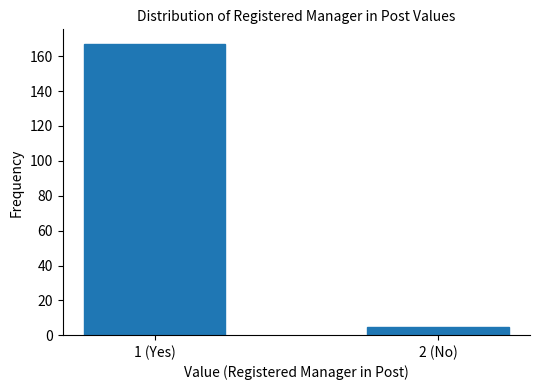

Reading right to left, list all the values displayed in this chart.

5	167